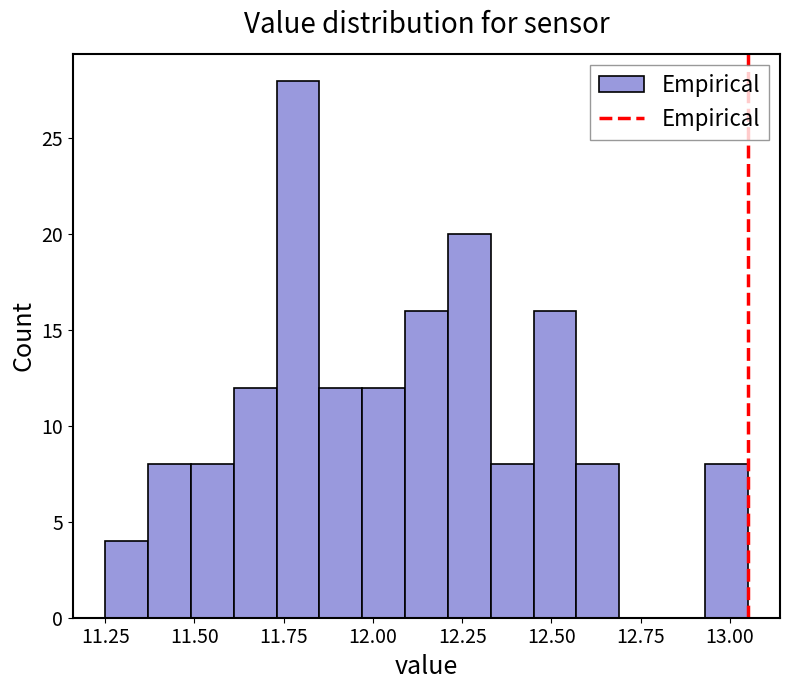

Read against the x-axis, roughly where is the centre of the tallest bar?

11.80